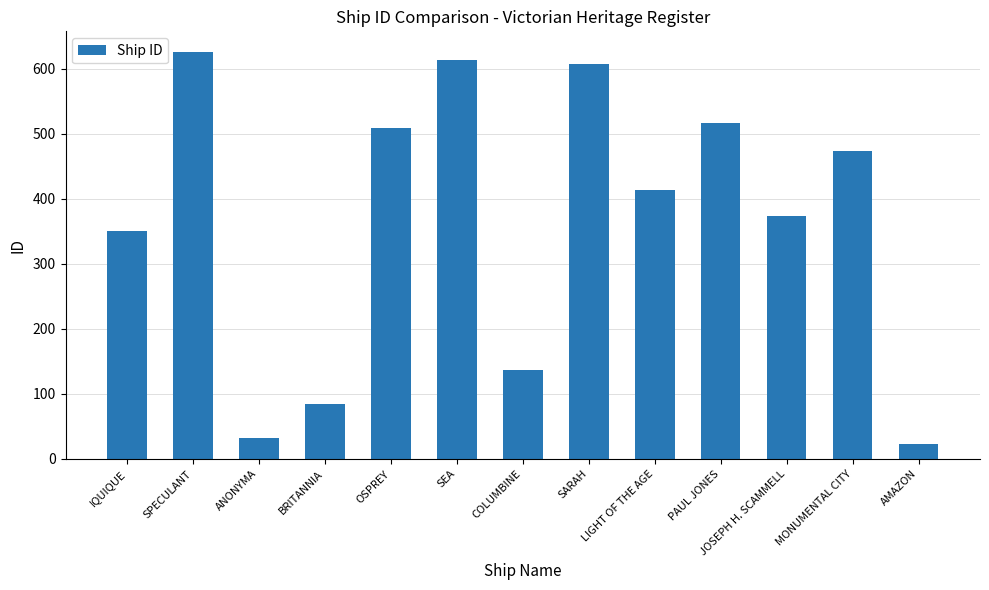

At which label is the value closest to 324?

IQUIQUE